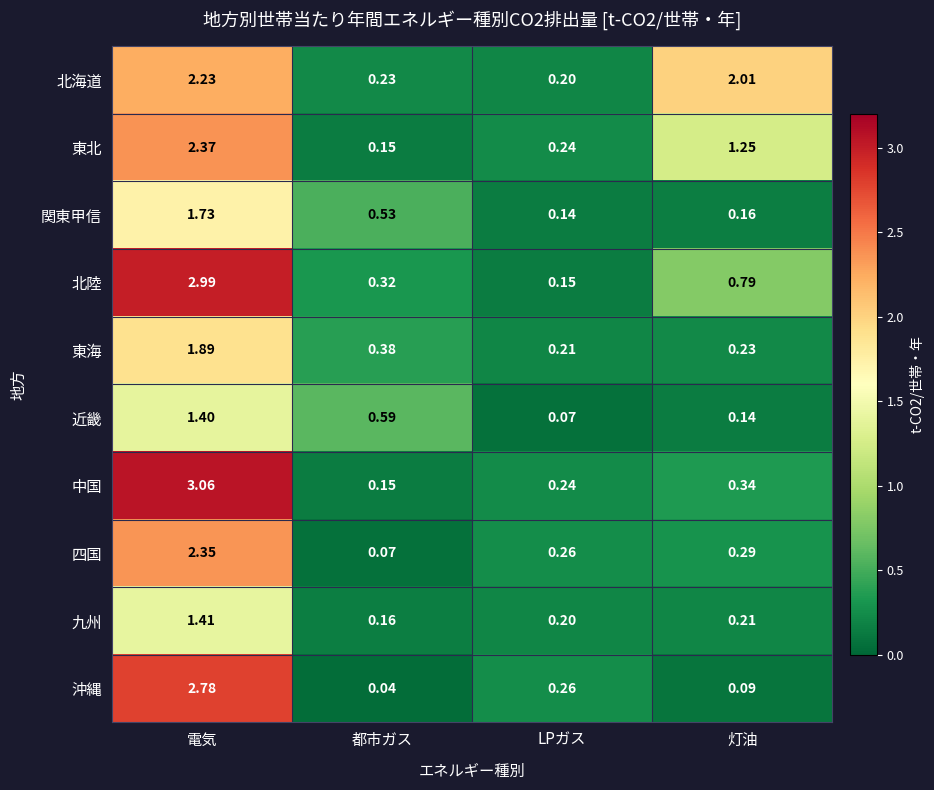

List the labels in order of 北海道 value, largest first.

電気, 灯油, 都市ガス, LPガス